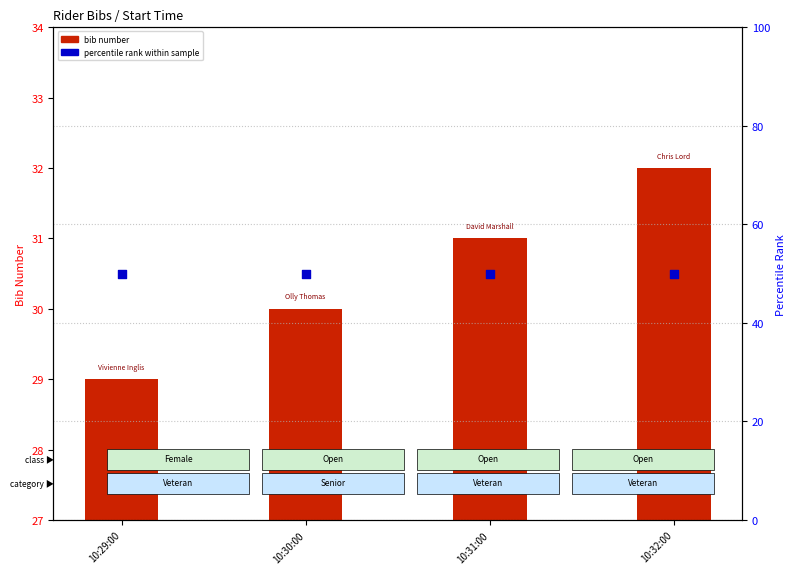

Which series has the widest spread of Y values?

bib number